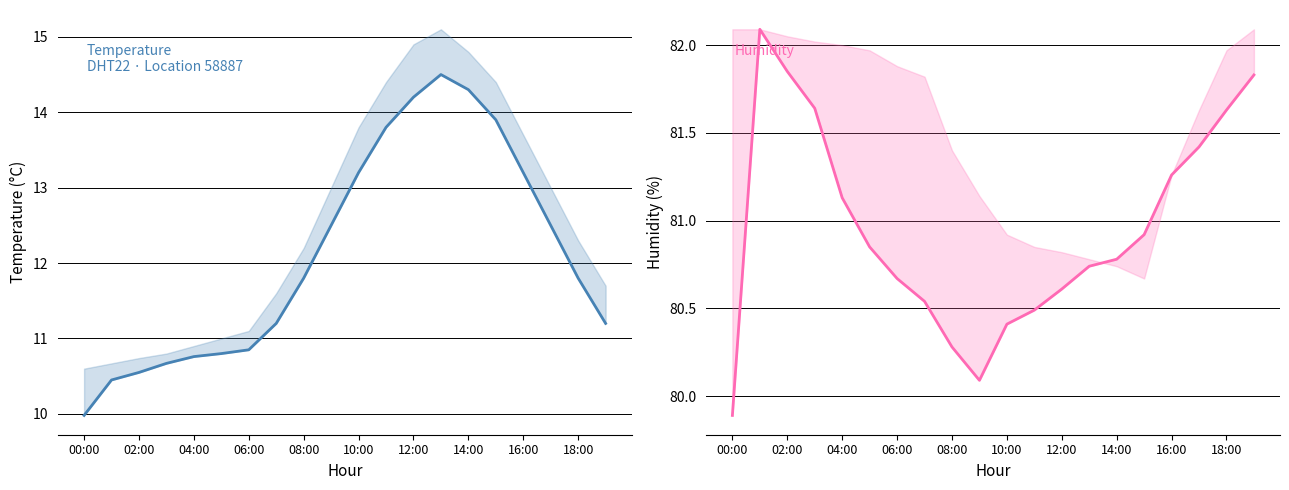

Which label corresponds to the smallest value in the chart?

00:00